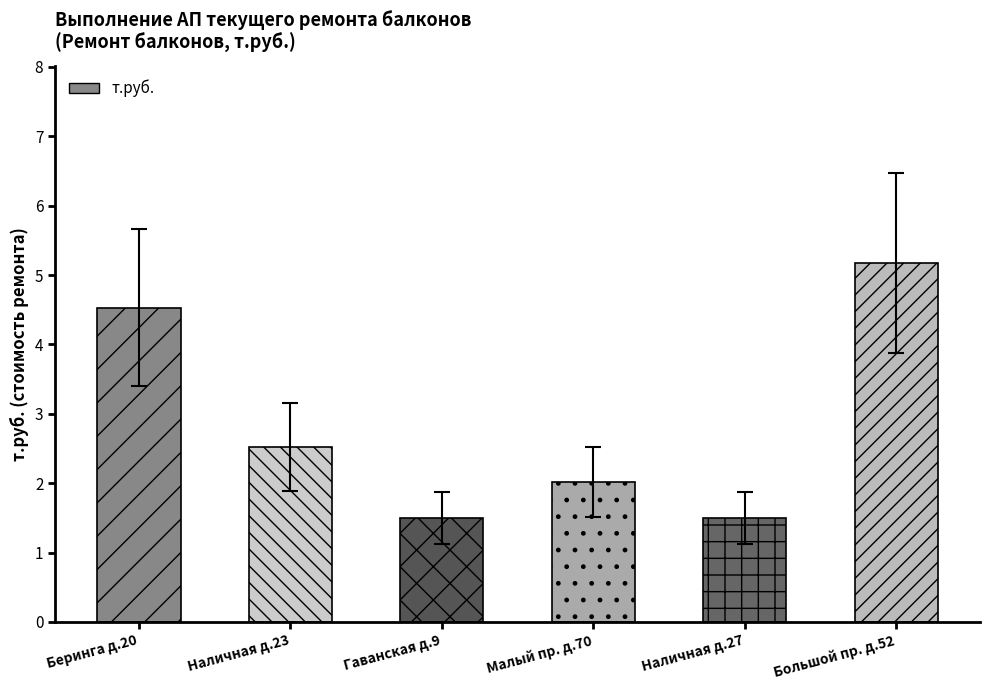

At which label is the value closest to 3?

Наличная д.23